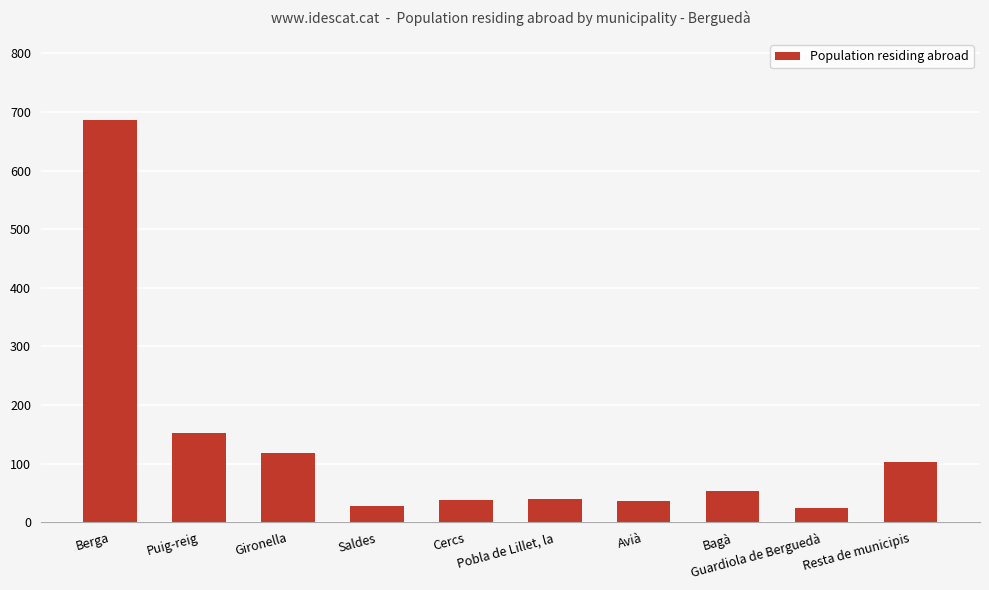

What is the smallest value displayed?

24